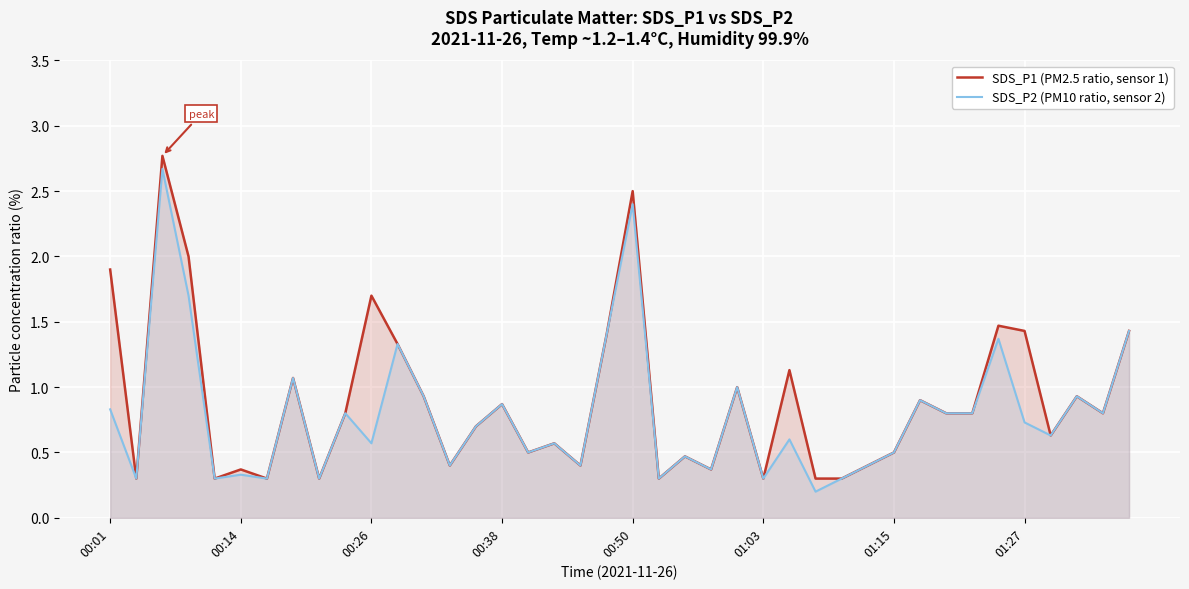

List the series in order of their overall mean, lowest first.

SDS_P2 (PM10 ratio, sensor 2), SDS_P1 (PM2.5 ratio, sensor 1)